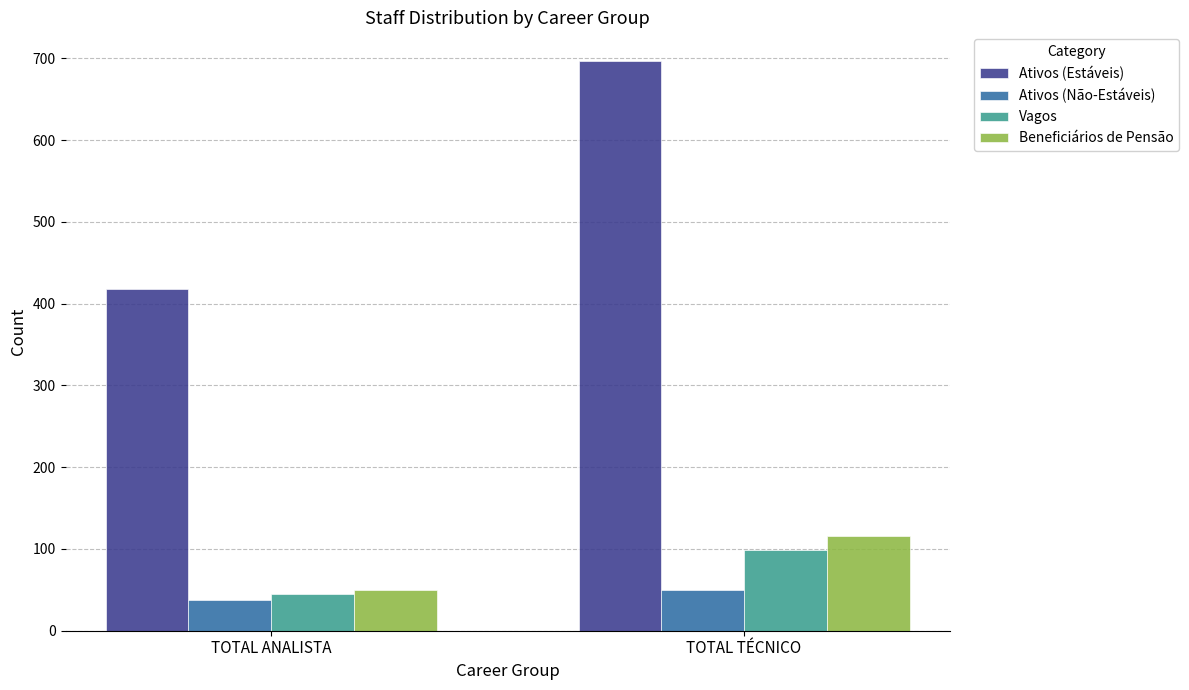

The Ativos (Não-Estáveis) series shows 66 at TOTAL ANALISTA. True or false?

False